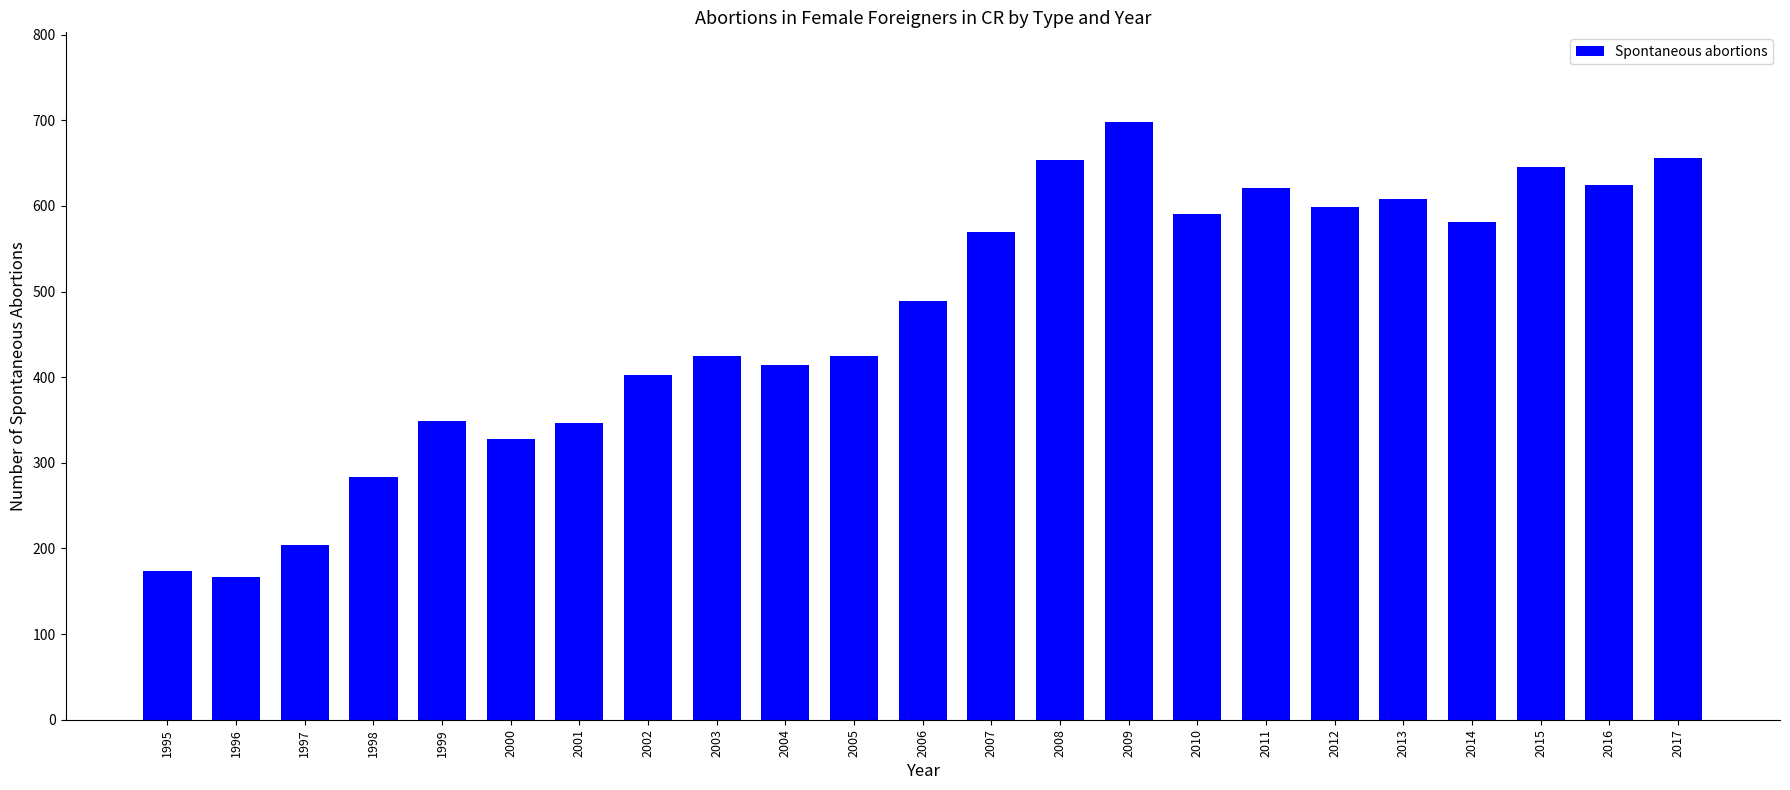

What is the difference between the maximum and minimum values?

531